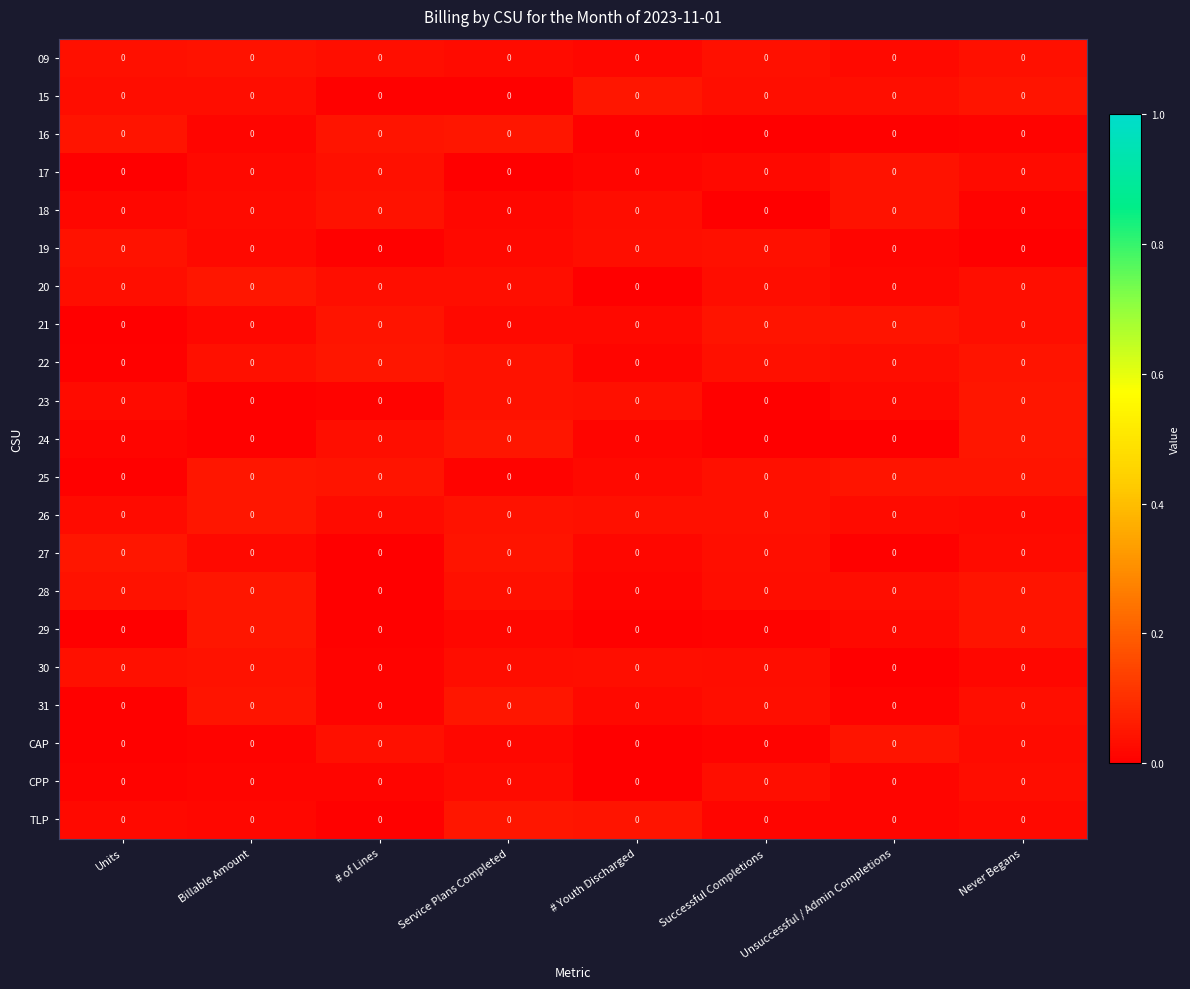

At which category is the sum across all series the highest?

Never Begans